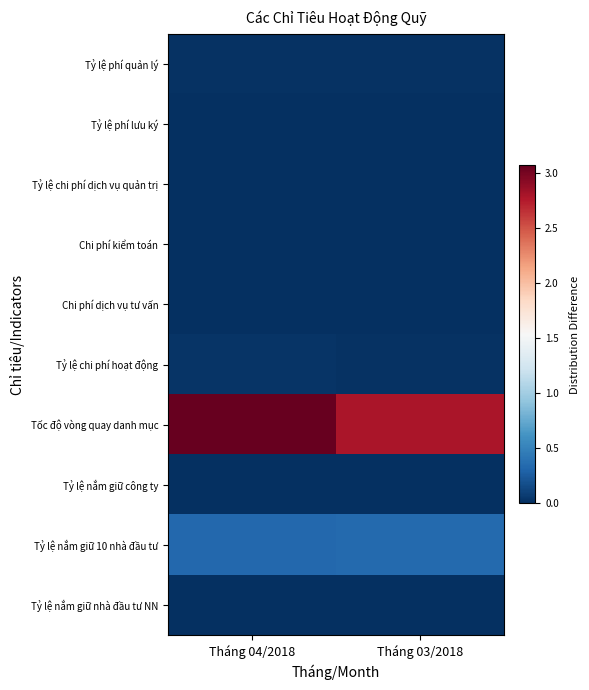

Which series has the largest range (max minus min)?

Tốc độ vòng quay danh mục